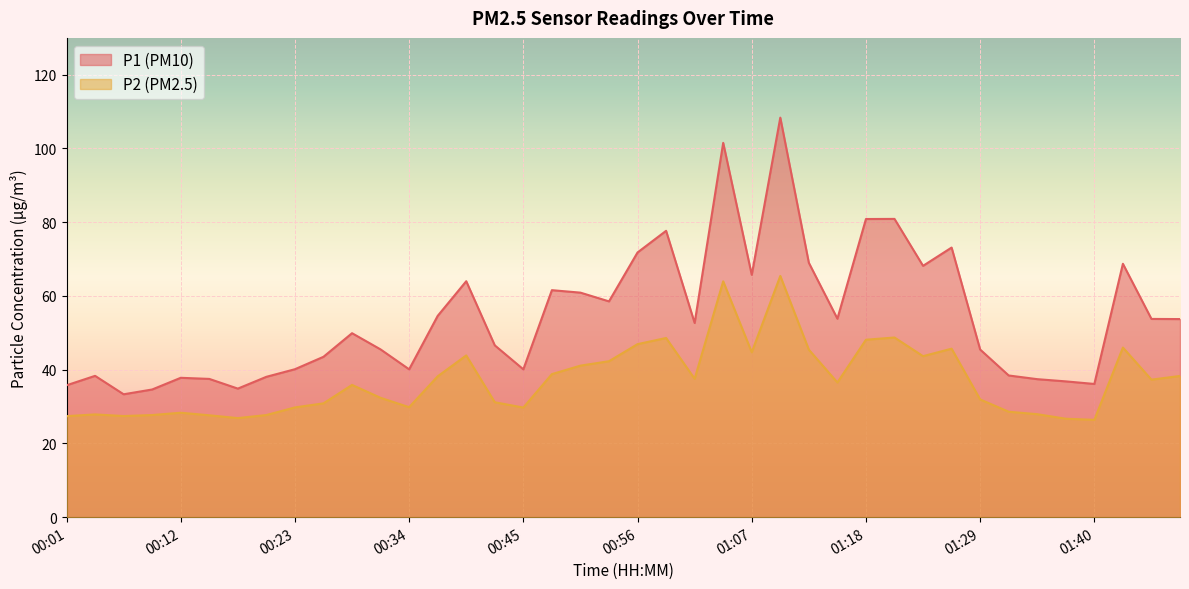

What is the value of the P1 point at the 33rd from the left?

45.5